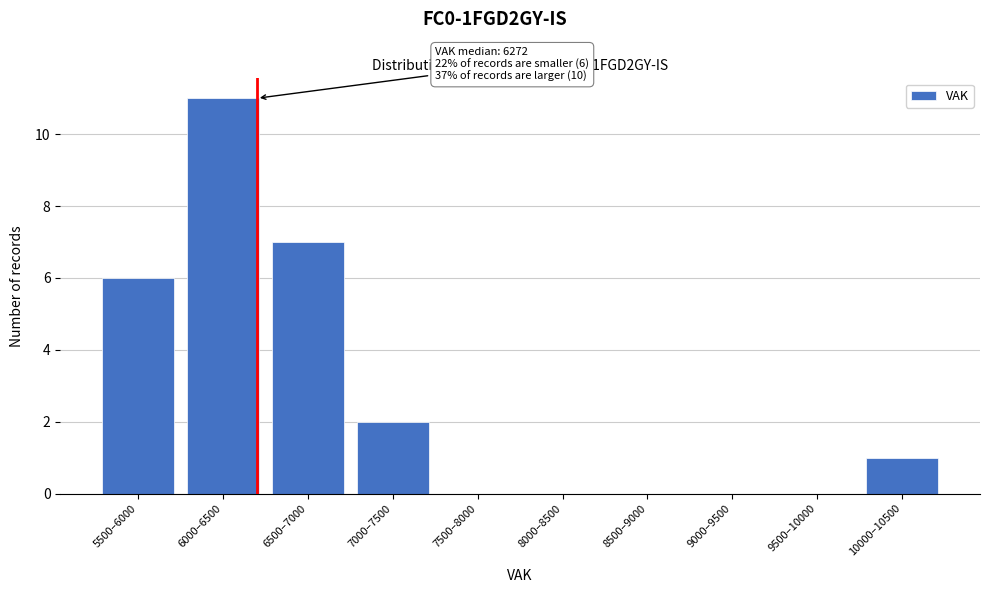

Reading left to right, list all the values displayed in this chart.

5500–6000=6	6000–6500=11	6500–7000=7	7000–7500=2	7500–8000=0	8000–8500=0	8500–9000=0	9000–9500=0	9500–10000=0	10000–10500=1